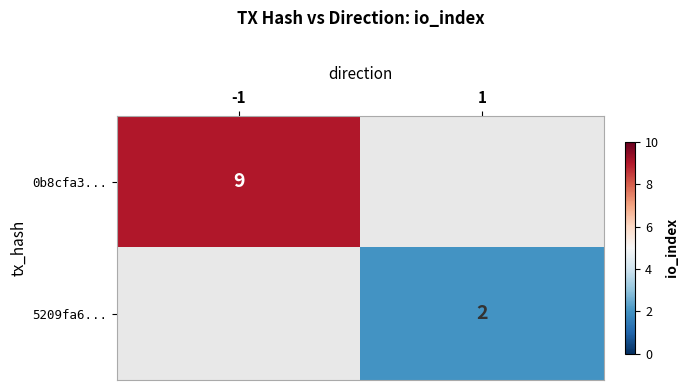

True or false: 0b8cfa3... has a value of 9 at -1.

True